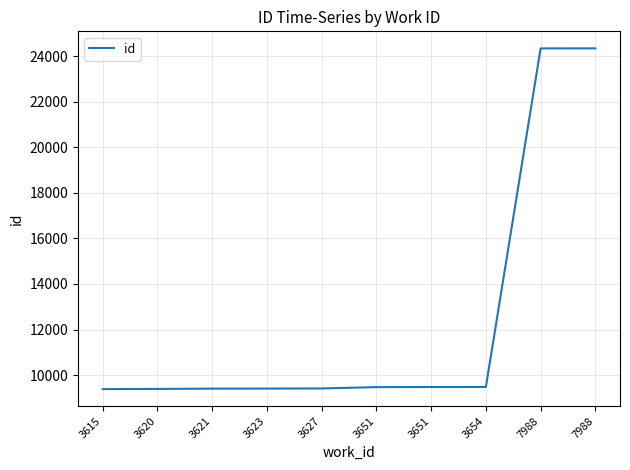

Reading left to right, what are all the values shown in this chart?

9388	9396	9409	9411	9417	9475	9479	9482	24336	24337